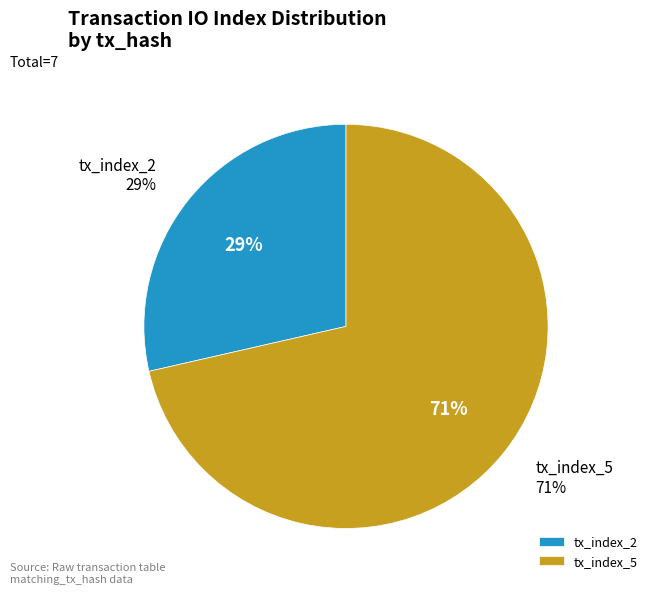

To the nearest percent, what is the combined percentage of tx_index_2 and tx_index_5?

100%